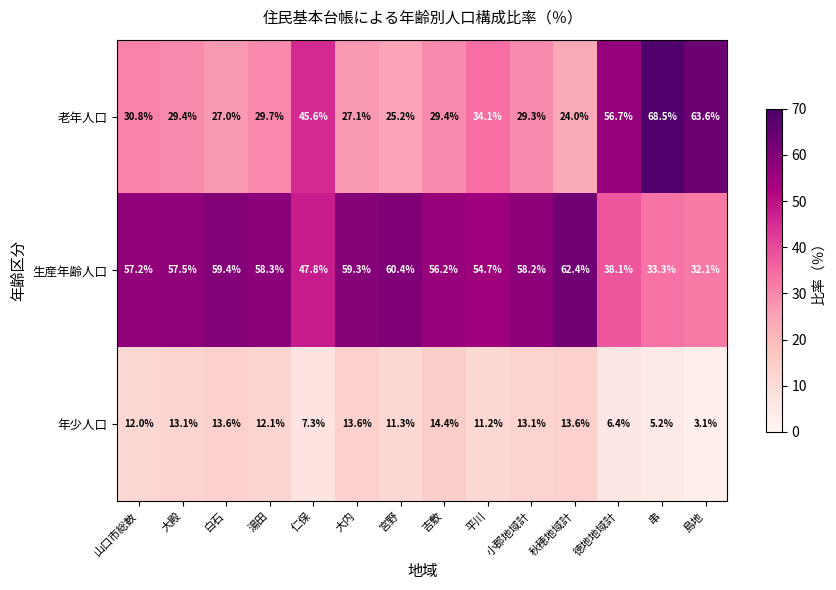

At which label does 老年人口 reach its minimum?

秋穂地域計